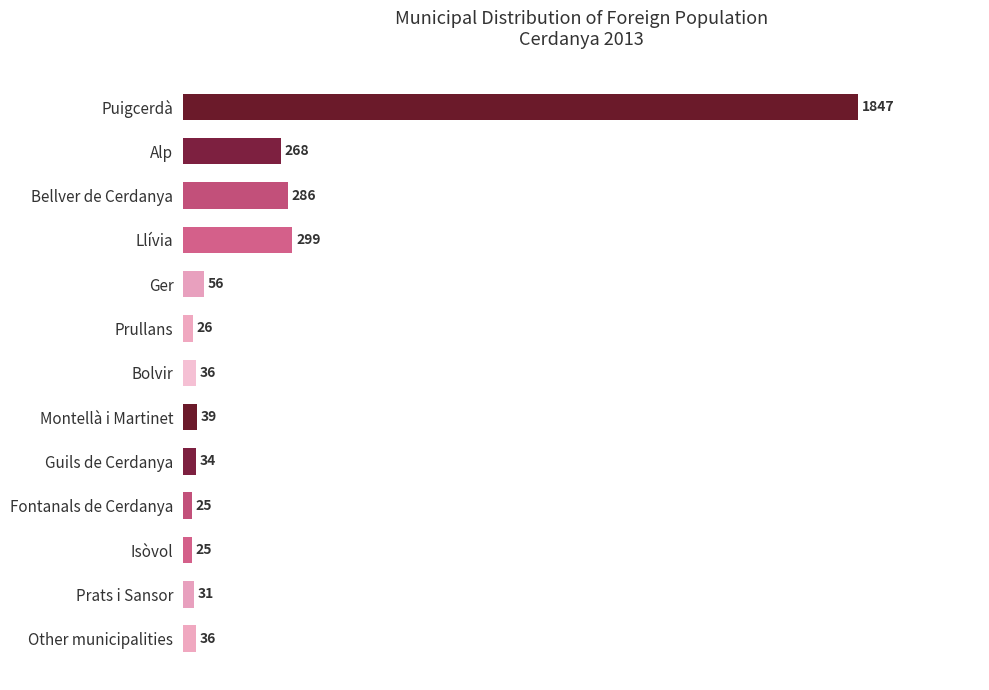

The chart shows a value of 31 at Prats i Sansor. True or false?

True